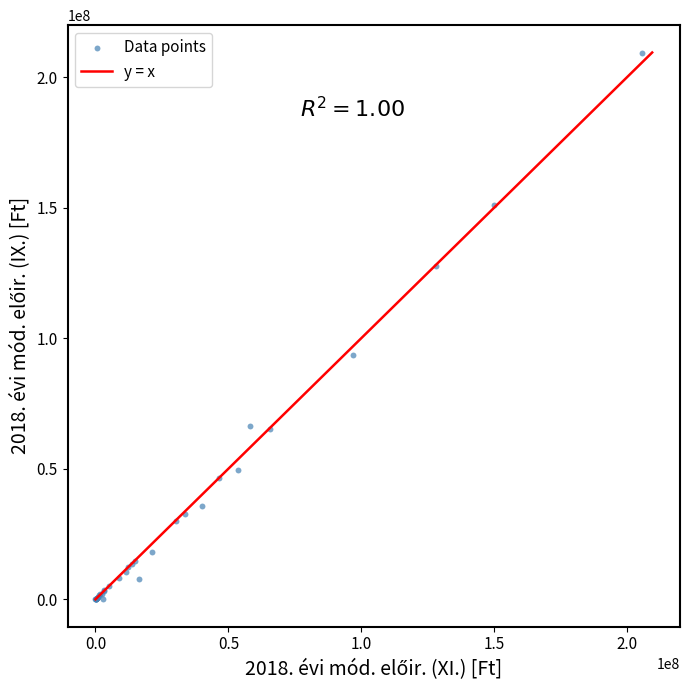

What Y value in the scatter plot is closest to 104703166?

93392961